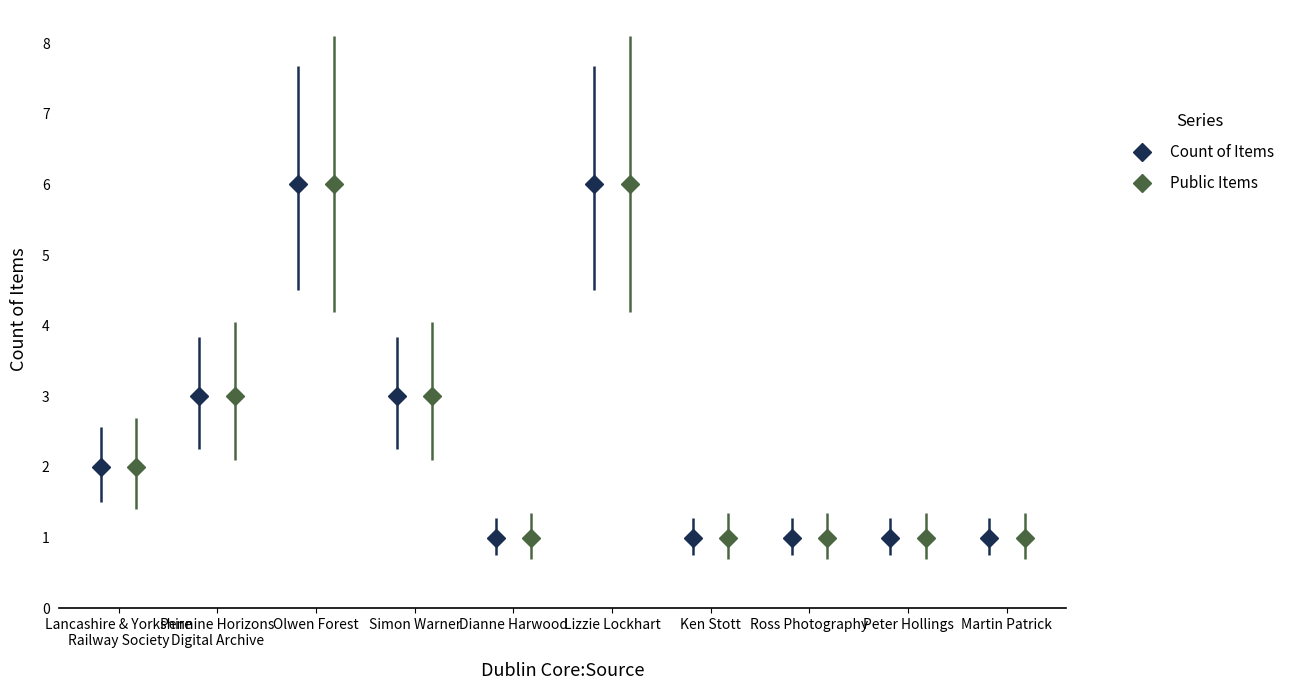

What is the value of the Count of Items point at the 4th from the left?

3